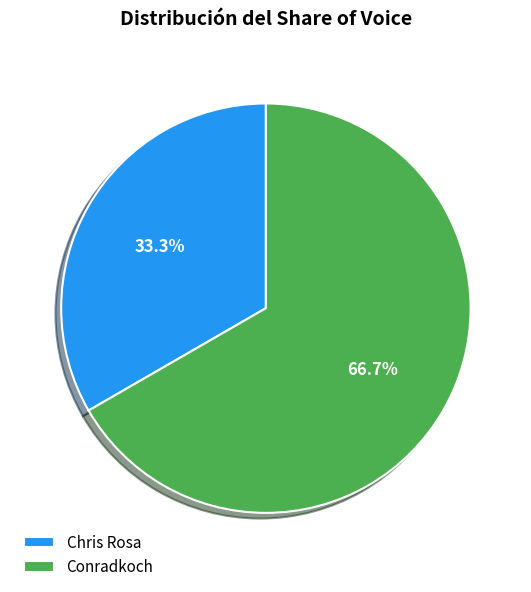

Rank the categories by value from highest to lowest.

Conradkoch, Chris Rosa